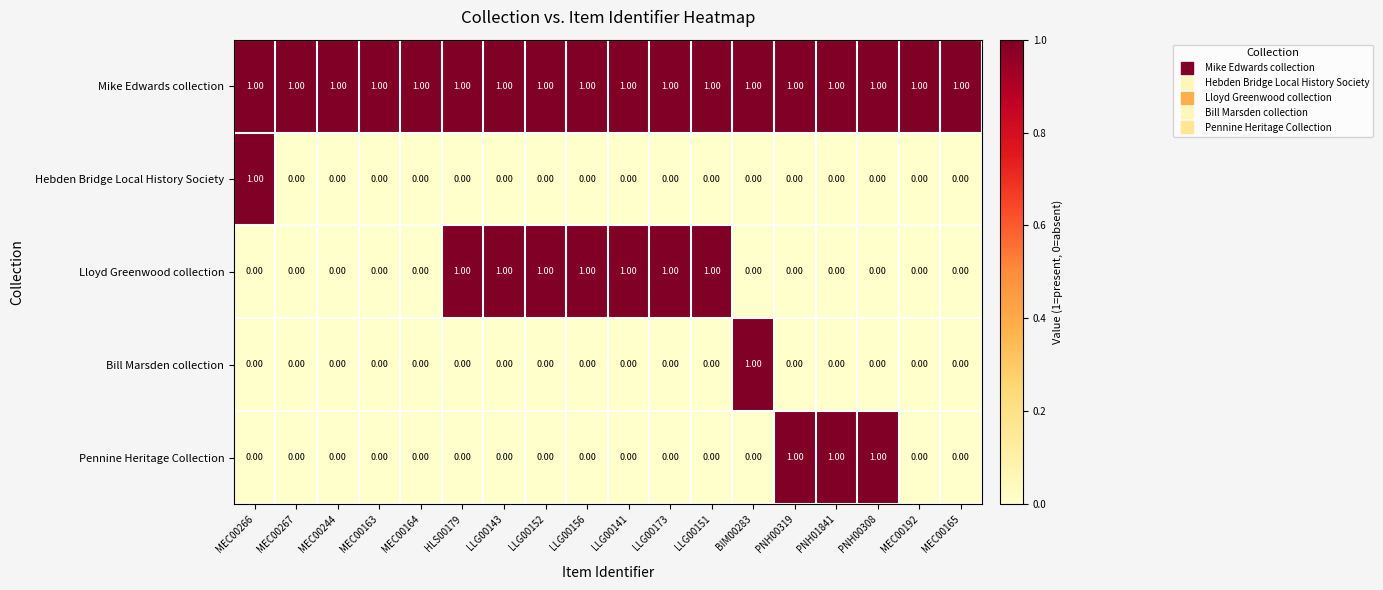

Which series has the largest total across all categories?

Mike Edwards collection